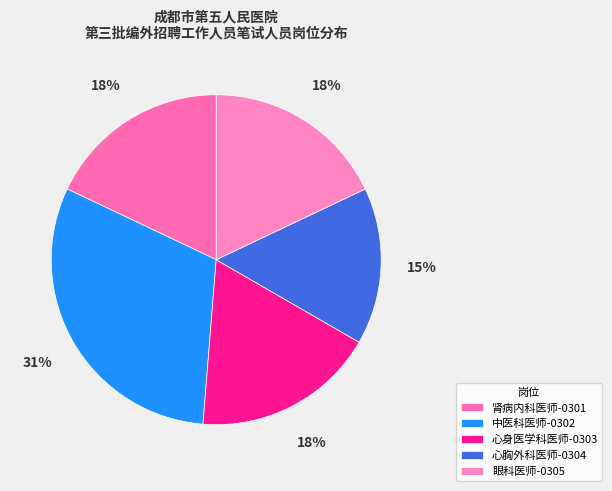

To the nearest percent, what is the combined percentage of 心身医学科医师-0303 and 心胸外科医师-0304?

33%